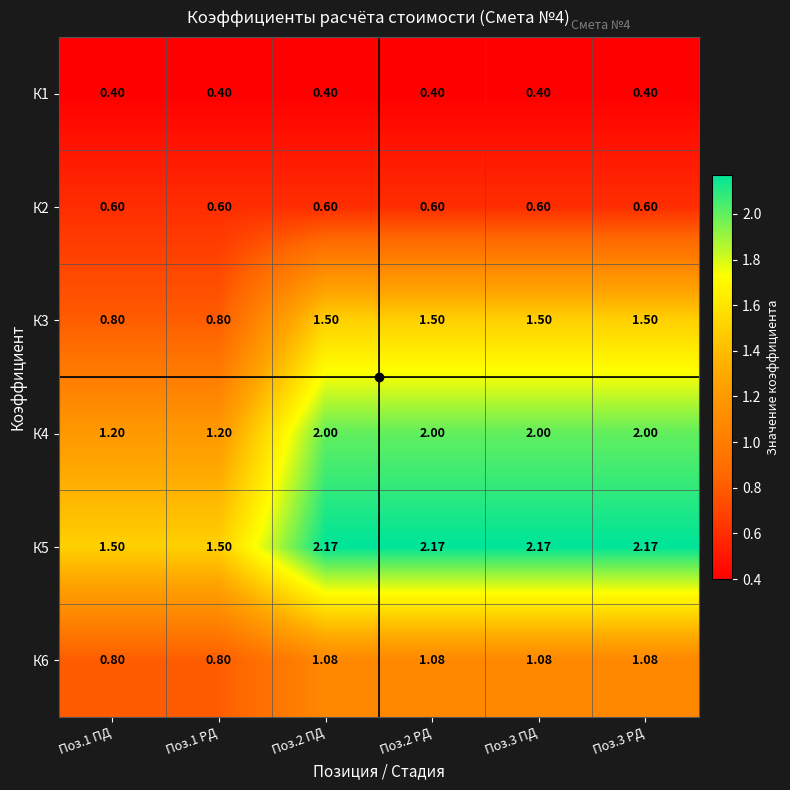

Is the value of К6 at Поз.3 ПД greater than the value of К4 at Поз.3 РД?

No